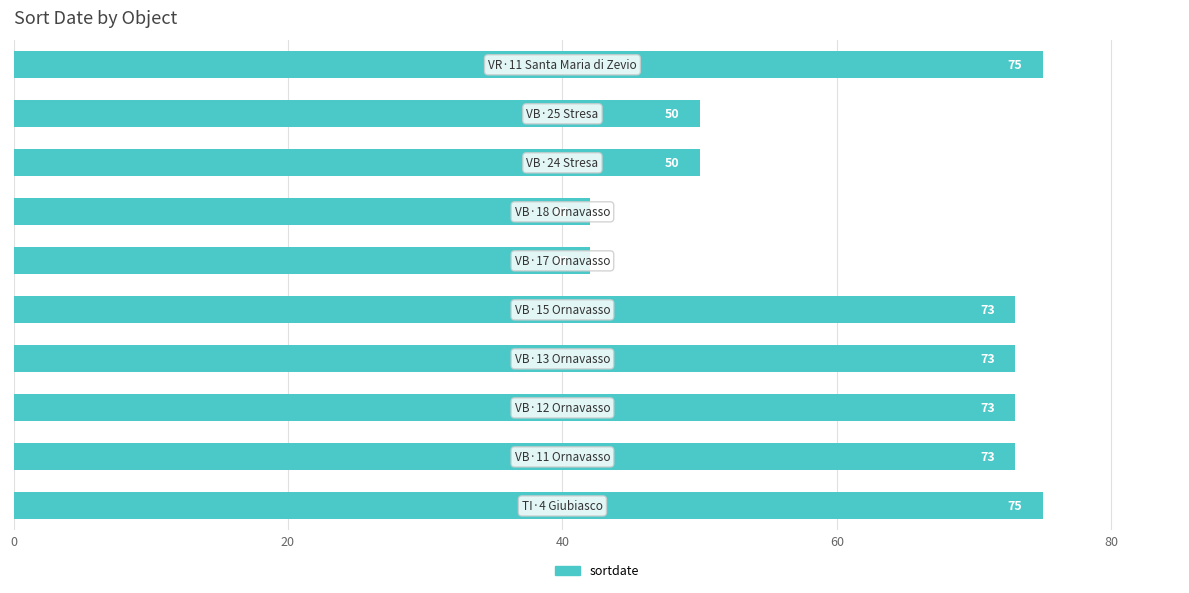

What is the greatest value displayed?

75